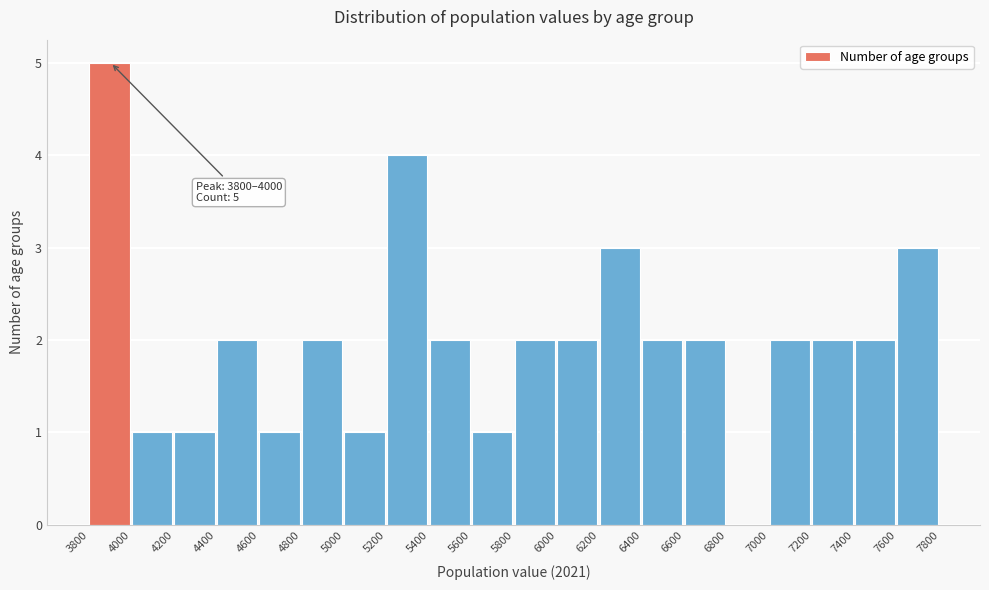

Over which range of the x-axis is the bar tallest?

3800 to 4000